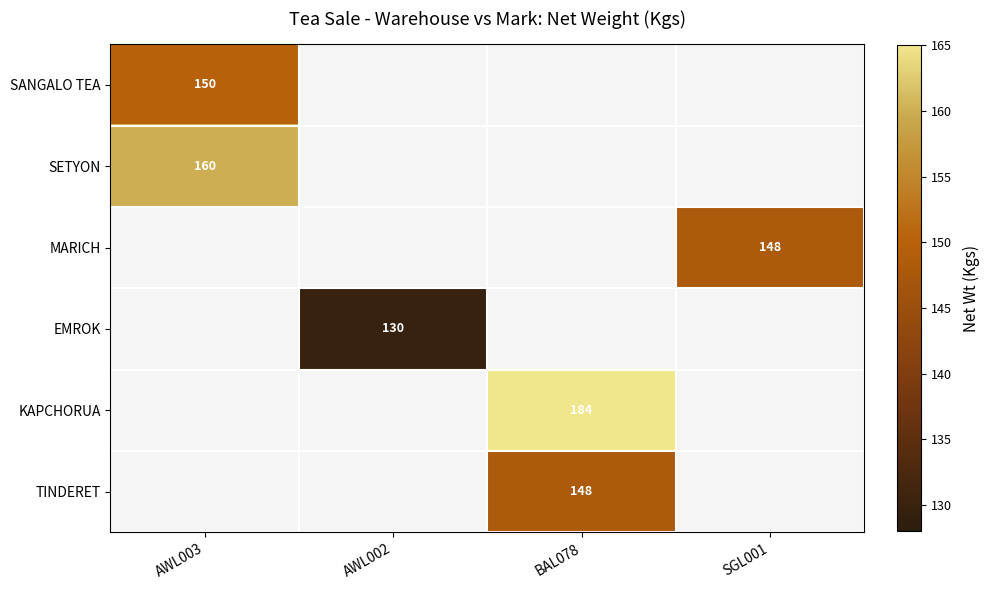

How many data points does each series have?

4